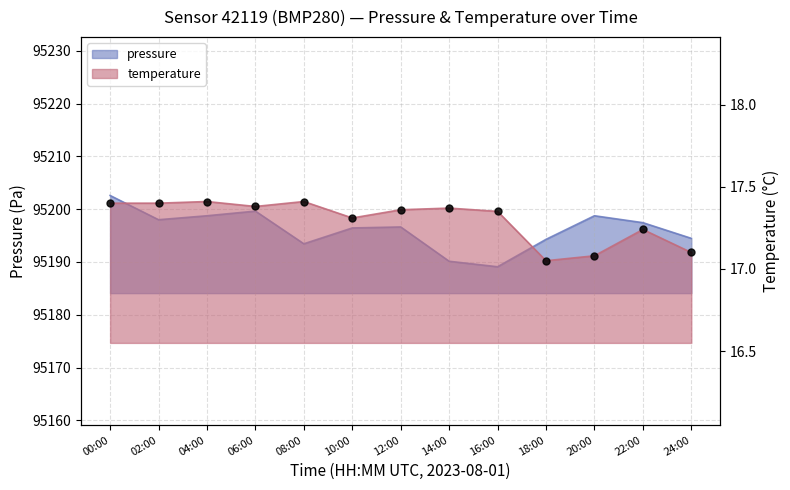

What is the spread (max minus min) of values at 02:00?

95180.6